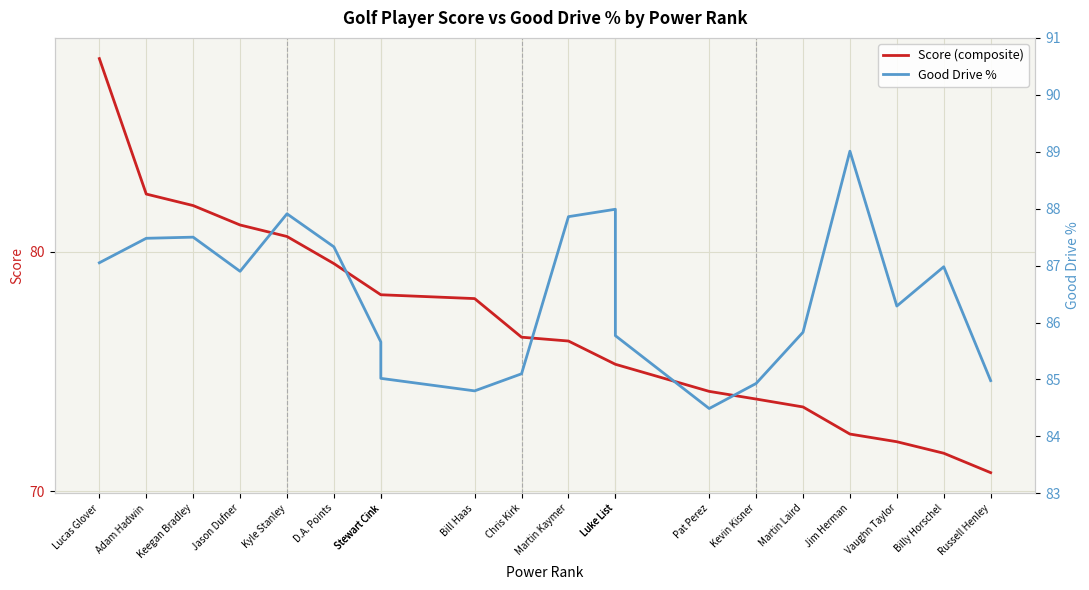

What is the greatest value displayed?

89.0